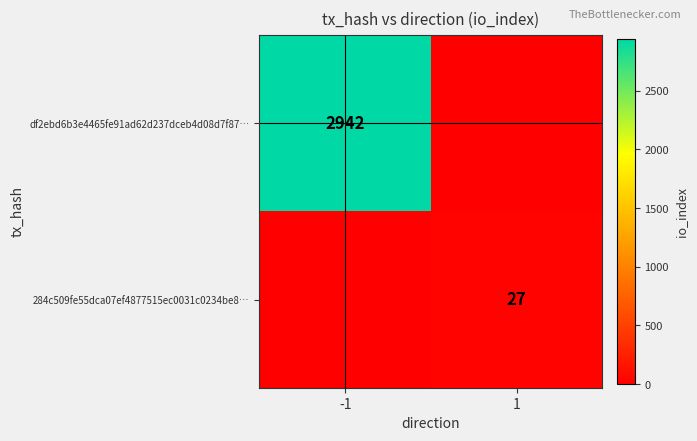

True or false: df2ebd6b3e4465fe91ad62d237dceb4d08d7f87… has a value of 2942 at -1.

True